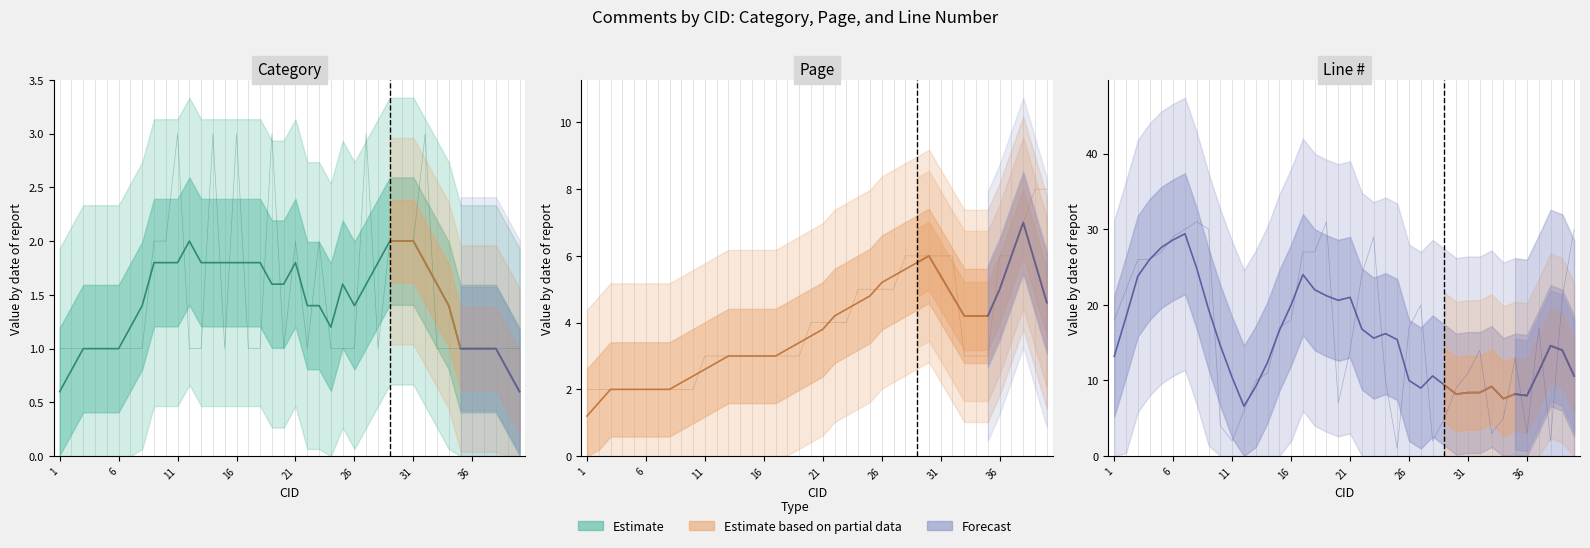

True or false: Category has a value of 1 at 28.

True